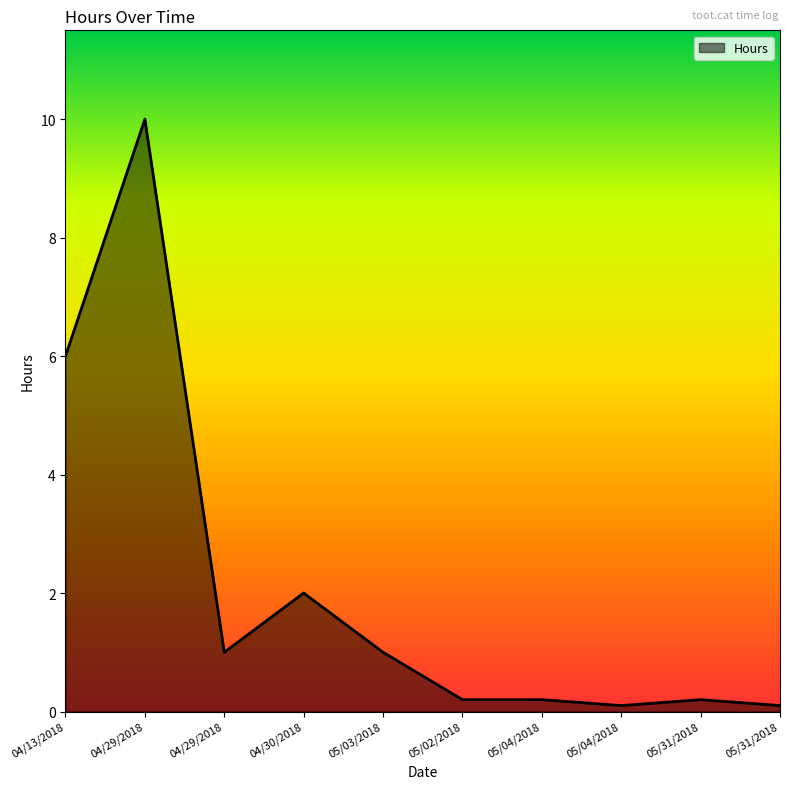

How many lines are shown in the chart?

1